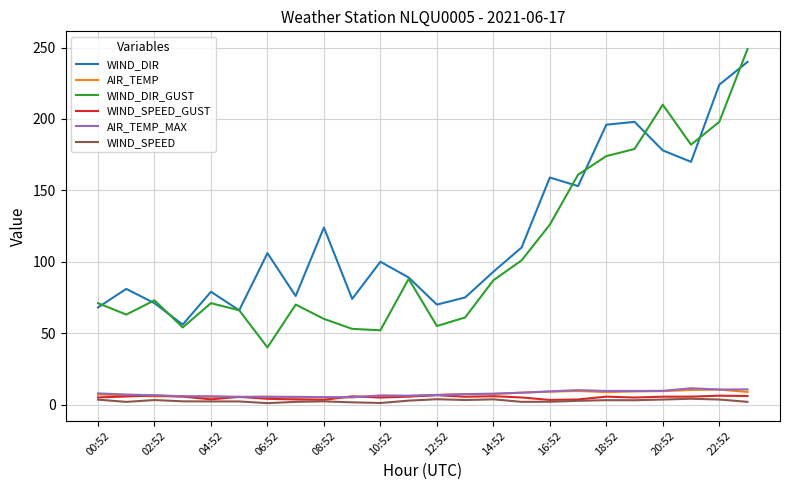

True or false: WIND_DIR and WIND_SPEED cross at least once.

False